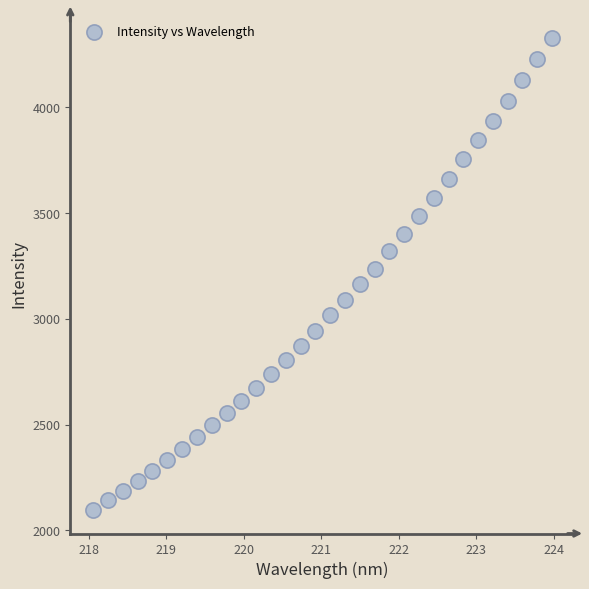

What is the range of Y values (max minus min)?

2232.7